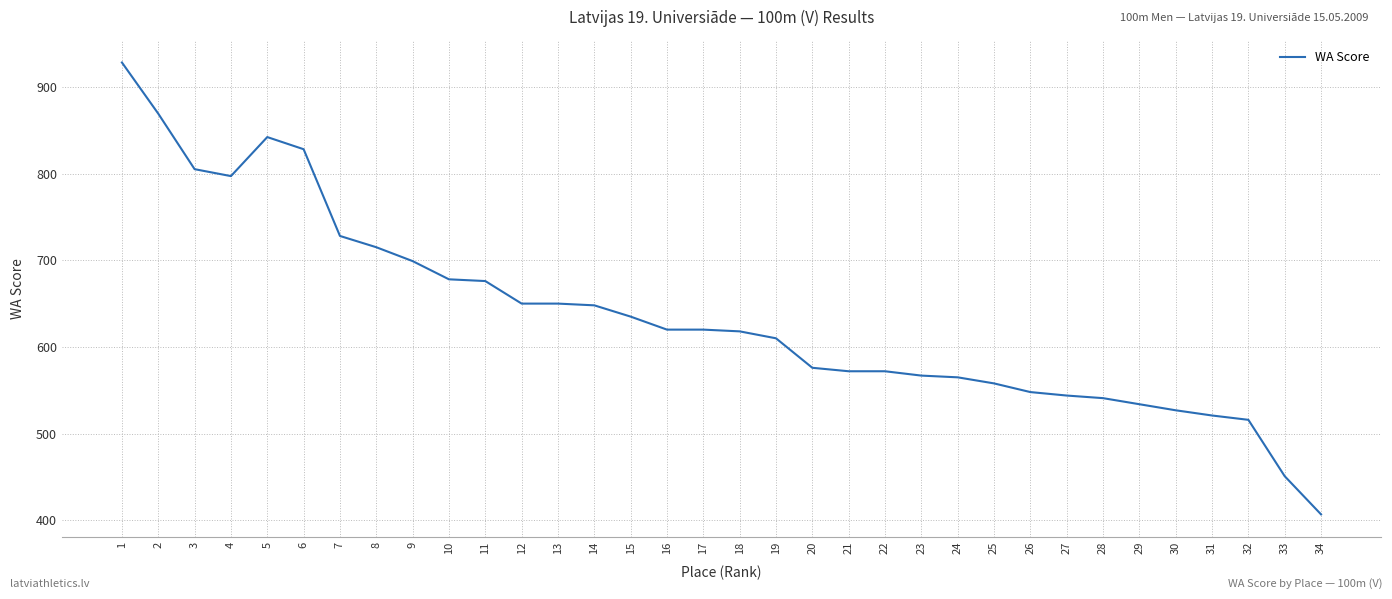

What is the approximate value at 32, to the nearest 10?

520